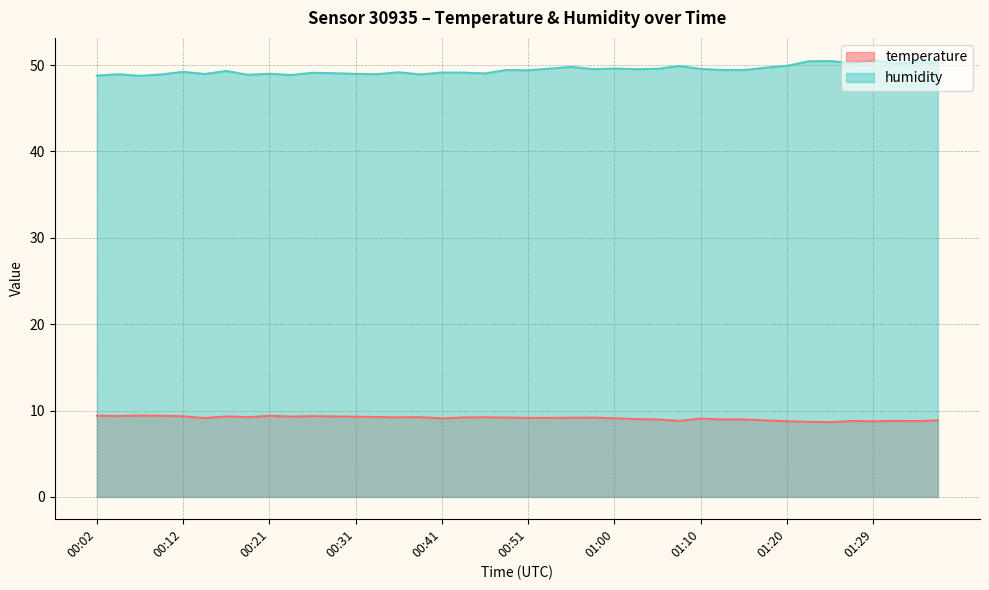

How many distinct data groups are displayed?

2